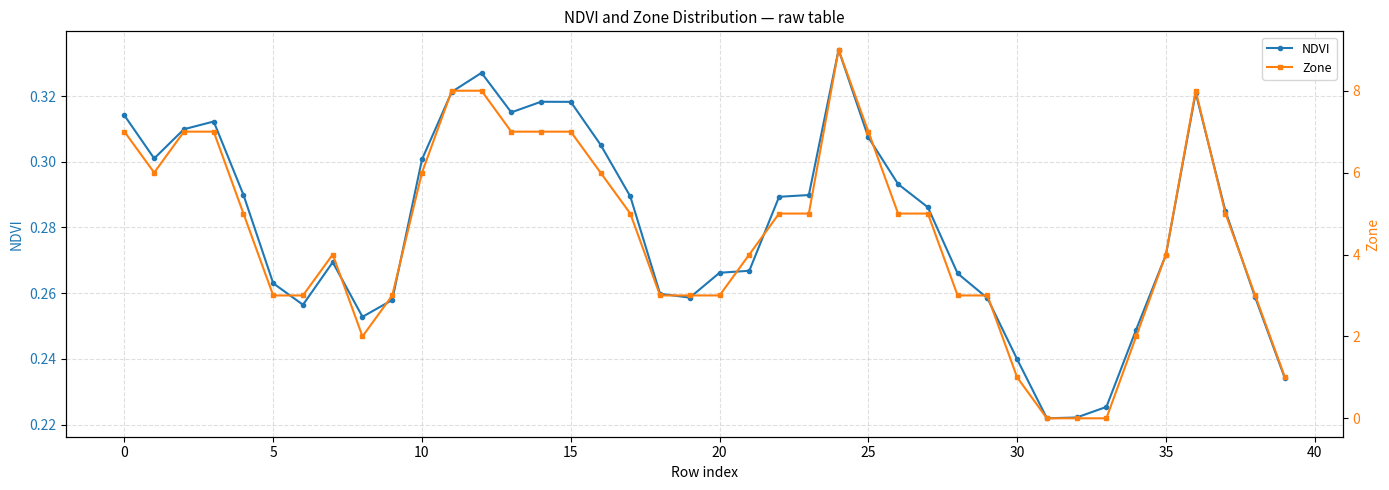

Reading right to left, extract all data points from this chart.

NDVI: 0.2	0.3	0.3	0.3	0.3	0.2	0.2	0.2	0.2	0.2	0.3	0.3	0.3	0.3	0.3	0.3	0.3	0.3	0.3	0.3	0.3	0.3	0.3	0.3	0.3	0.3	0.3	0.3	0.3	0.3	0.3	0.3	0.3	0.3	0.3	0.3	0.3	0.3	0.3	0.3
Zone: 1.0	3.0	5.0	8.0	4.0	2.0	0.0	0.0	0.0	1.0	3.0	3.0	5.0	5.0	7.0	9.0	5.0	5.0	4.0	3.0	3.0	3.0	5.0	6.0	7.0	7.0	7.0	8.0	8.0	6.0	3.0	2.0	4.0	3.0	3.0	5.0	7.0	7.0	6.0	7.0